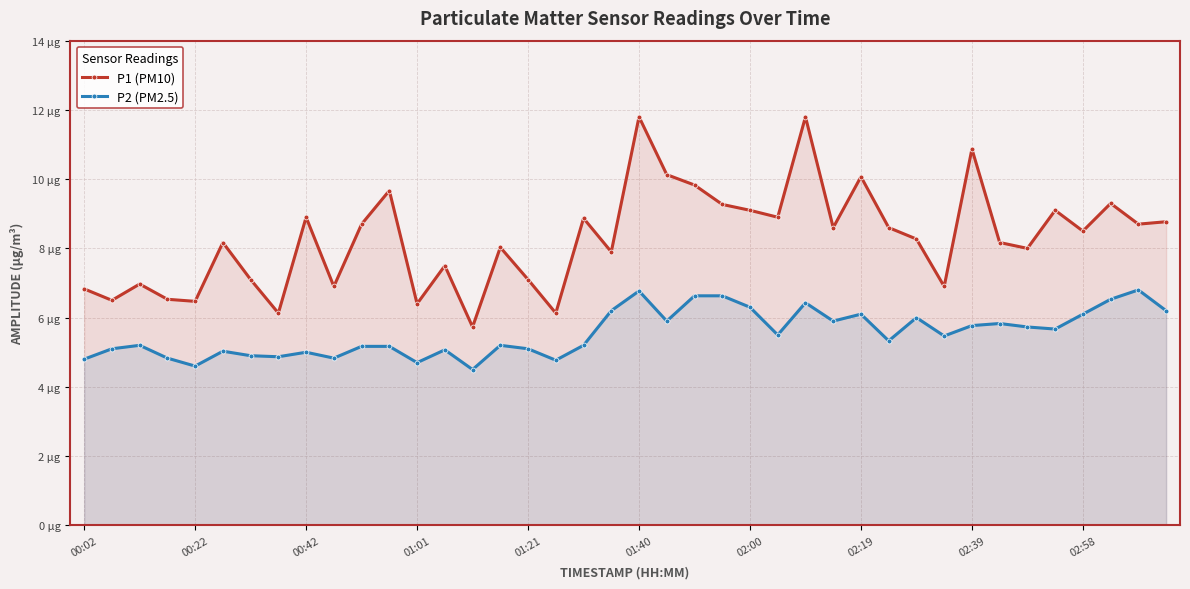

Reading right to left, transcribe all the data shown in this chart.

P1 (PM10): 8.8	8.7	9.3	8.5	9.1	8.0	8.2	10.9	6.9	8.3	8.6	10.1	8.6	11.8	8.9	9.1	9.3	9.8	10.1	11.8	7.9	8.9	6.1	7.1	8.0	5.7	7.5	6.4	9.7	8.7	6.9	8.9	6.1	7.1	8.2	6.5	6.5	7.0	6.5	6.8
P2 (PM2.5): 6.2	6.8	6.5	6.1	5.7	5.7	5.8	5.8	5.5	6.0	5.3	6.1	5.9	6.4	5.5	6.3	6.6	6.6	5.9	6.8	6.2	5.2	4.8	5.1	5.2	4.5	5.1	4.7	5.2	5.2	4.8	5.0	4.9	4.9	5.0	4.6	4.8	5.2	5.1	4.8